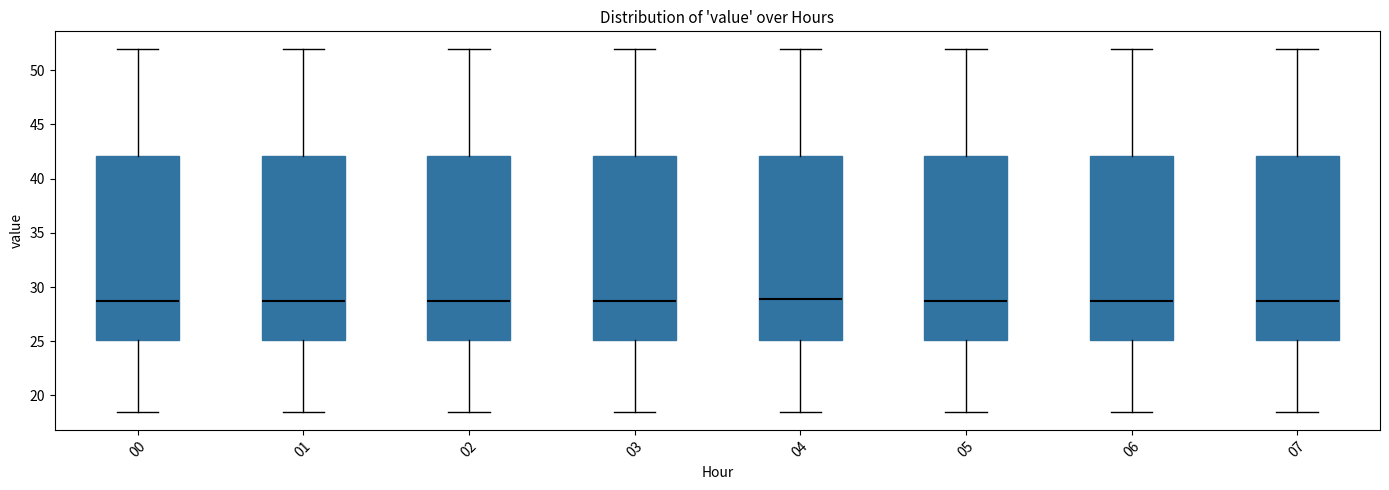

Where is the upper edge of the box at x = 03 on the y-axis? The values are not printed on the chart, so give them approximately, as read against the axis.

42.0